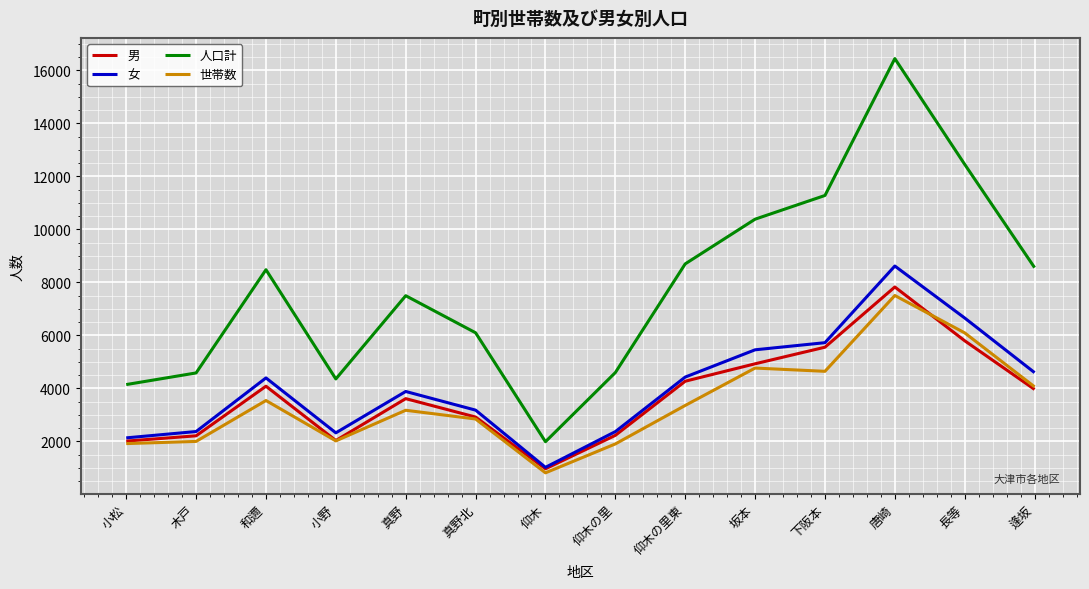

What value does the 男 series have at 和邇?

4084